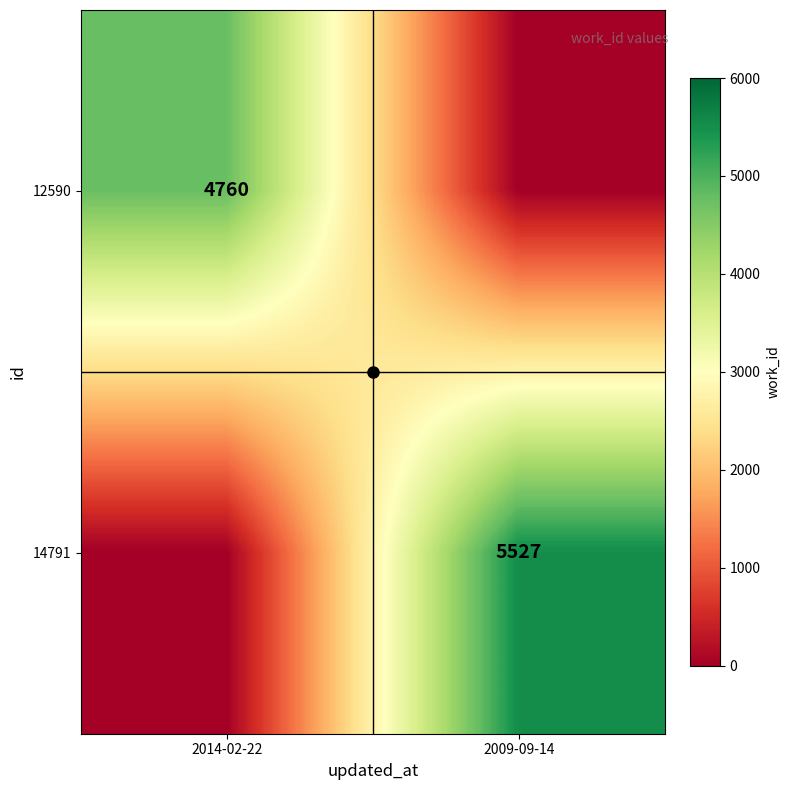

What is the spread (max minus min) of values at 2014-02-22?

4760